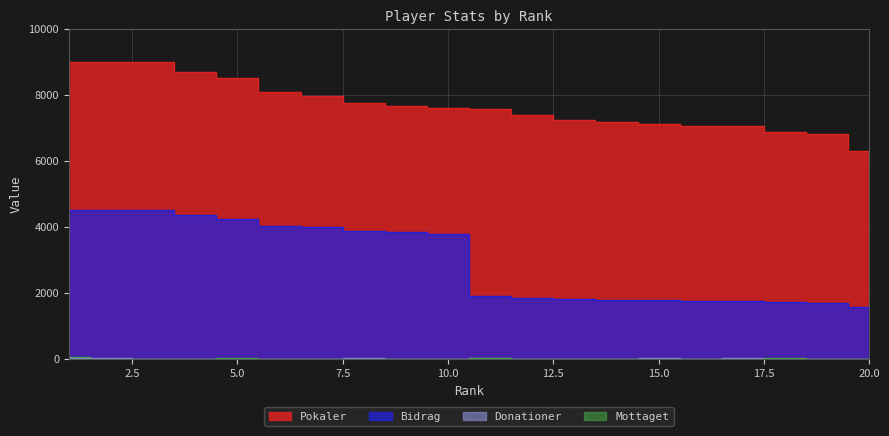

At which category does Mottaget reach its first local peak?

5